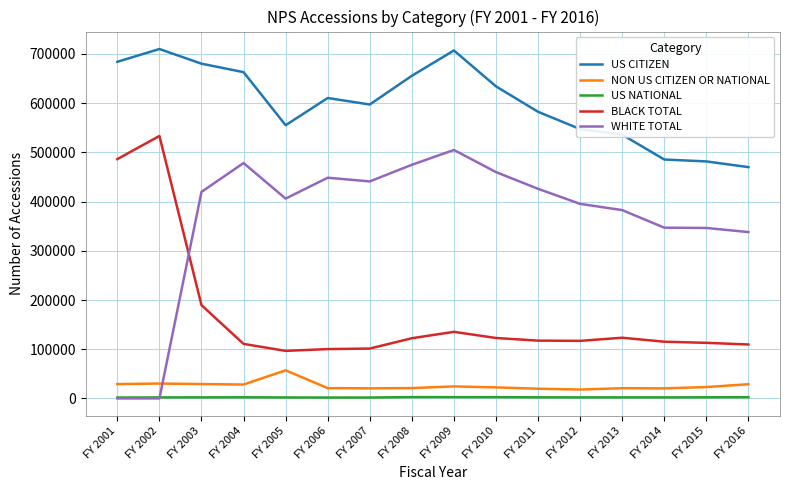

At FY 2003, list the series in order from largest to smallest.

US CITIZEN, WHITE TOTAL, BLACK TOTAL, NON US CITIZEN OR NATIONAL, US NATIONAL